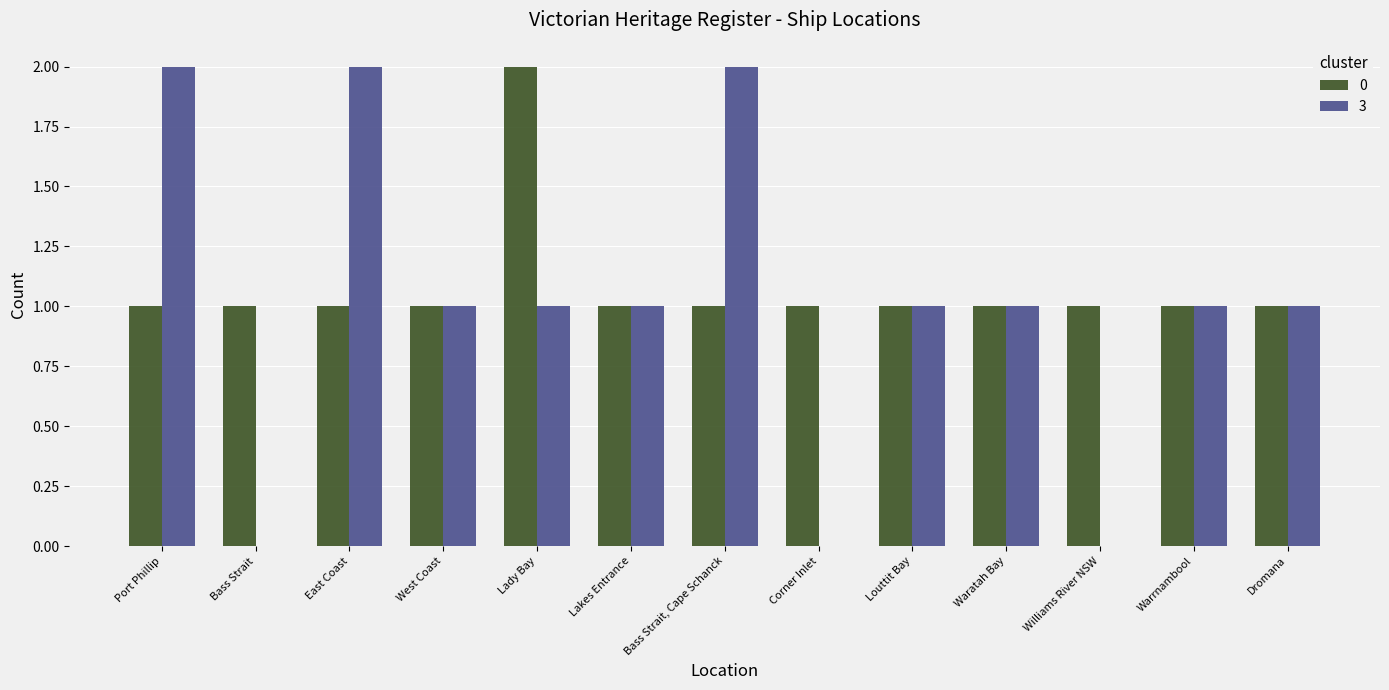

Is it true that 3 equals 4 at East Coast?

False